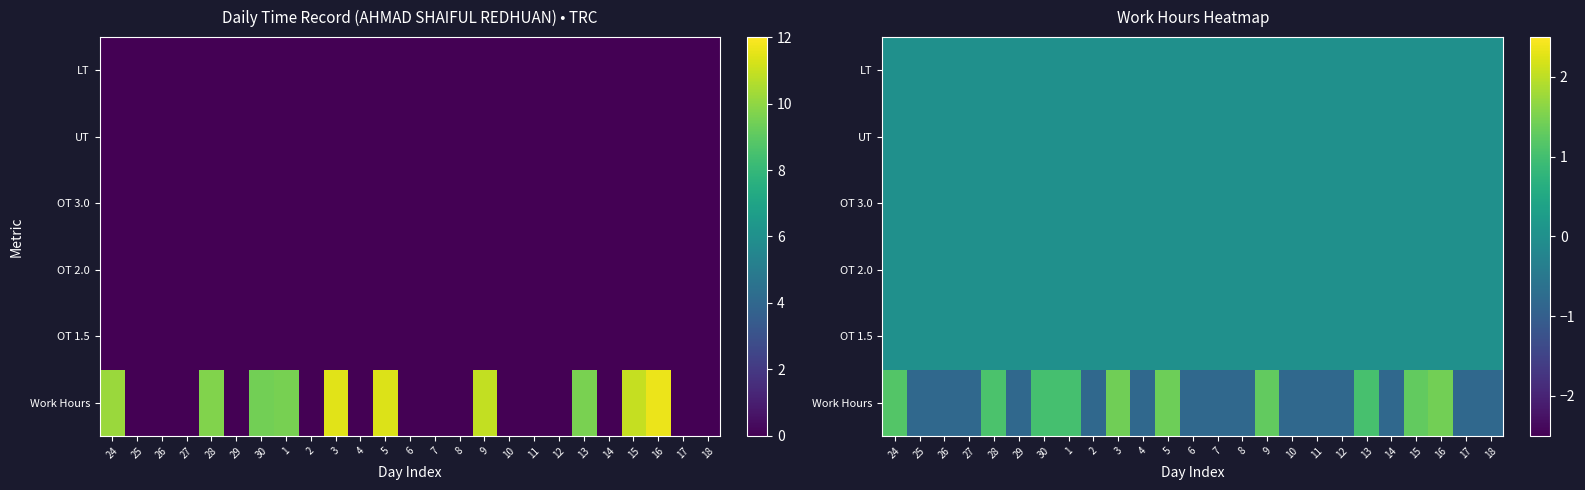

Between 28 and 25, which is larger?

28